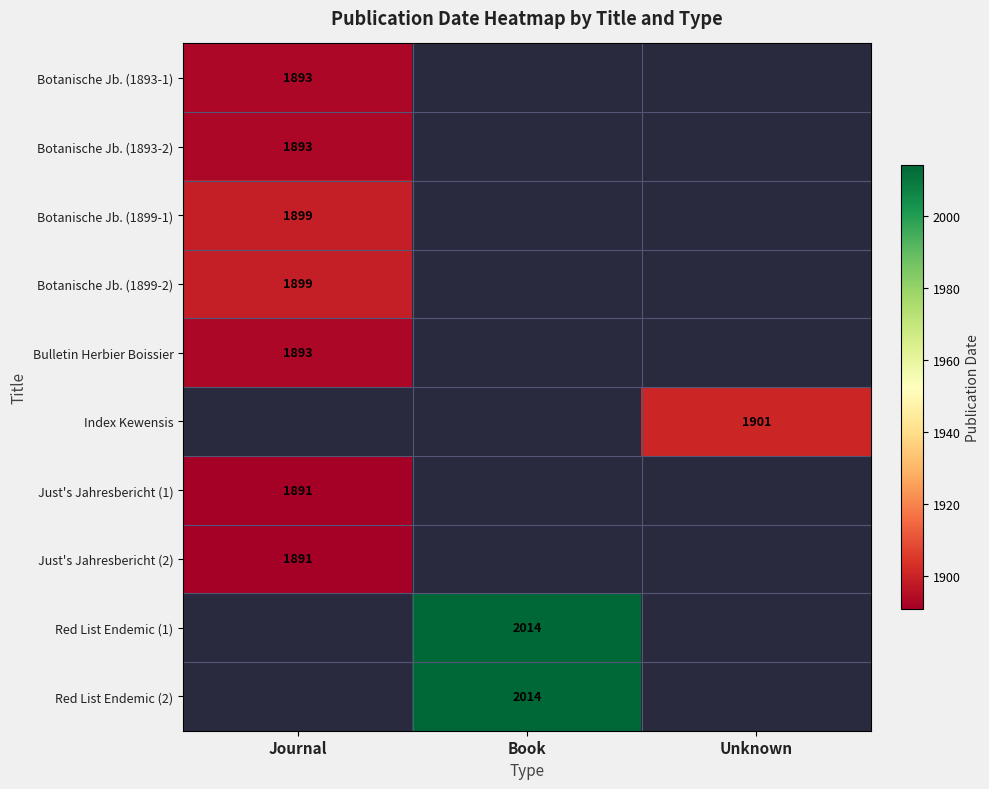

Is the value of Just's Jahresbericht (2) at Journal greater than the value of Red List Endemic (2) at Book?

No